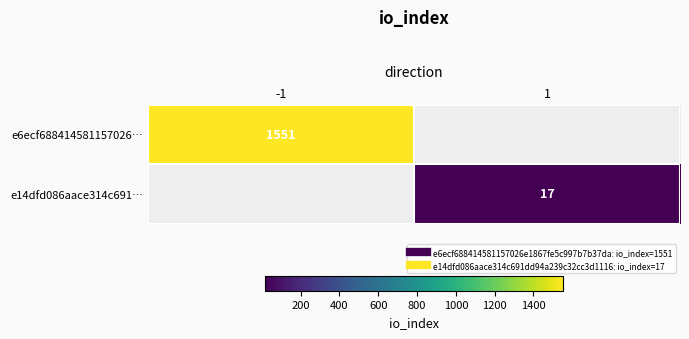

At how many categories does at least one series exceed 1041?

1